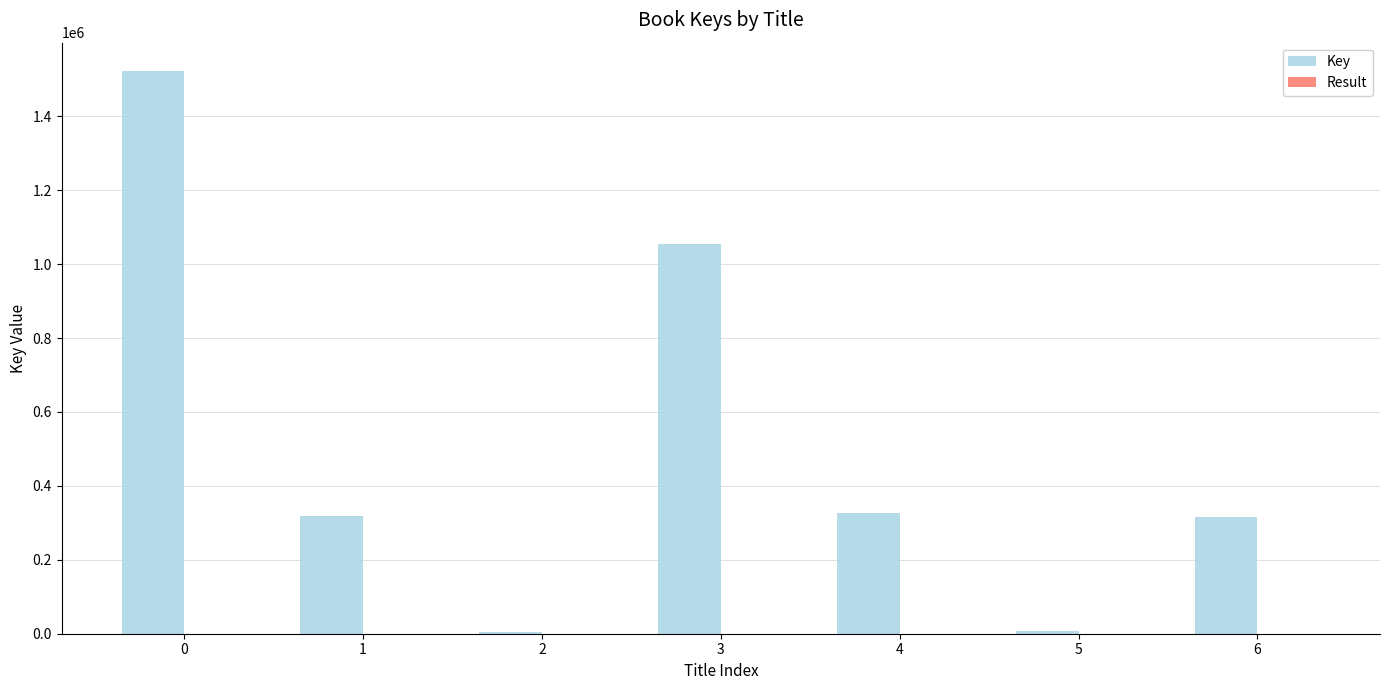

Which series changed the most between 0 and 4?

Key